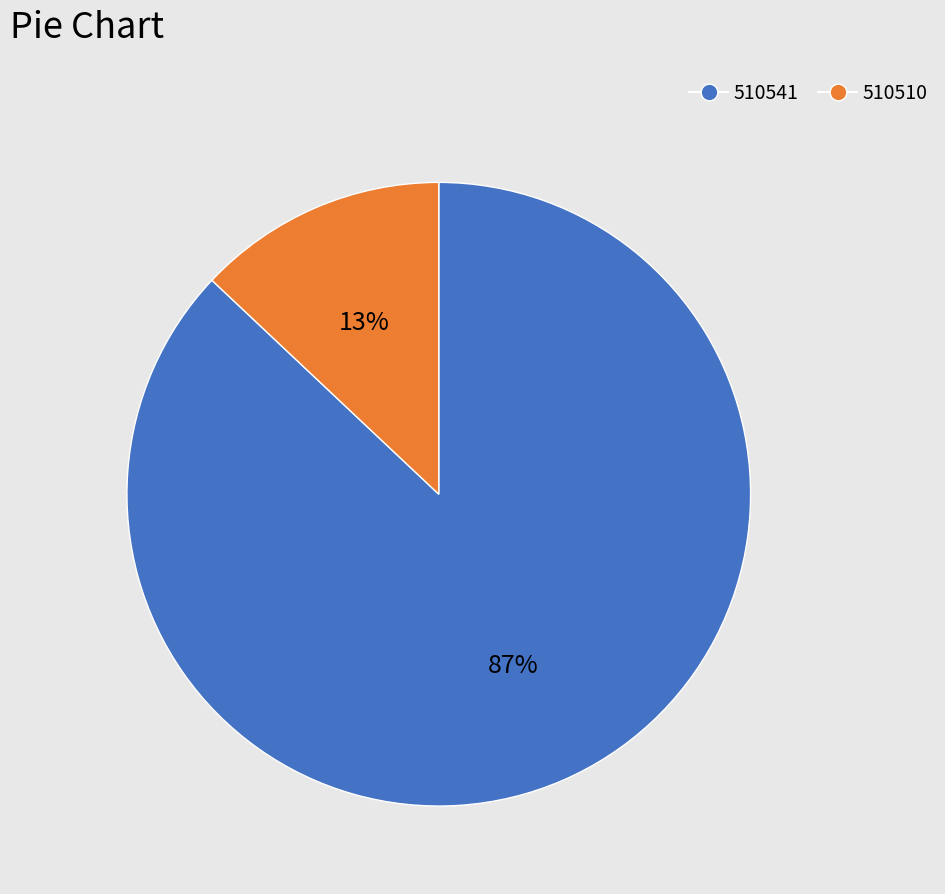

Approximately how many times larger is the value at 510541 compared to 510510?

6.7